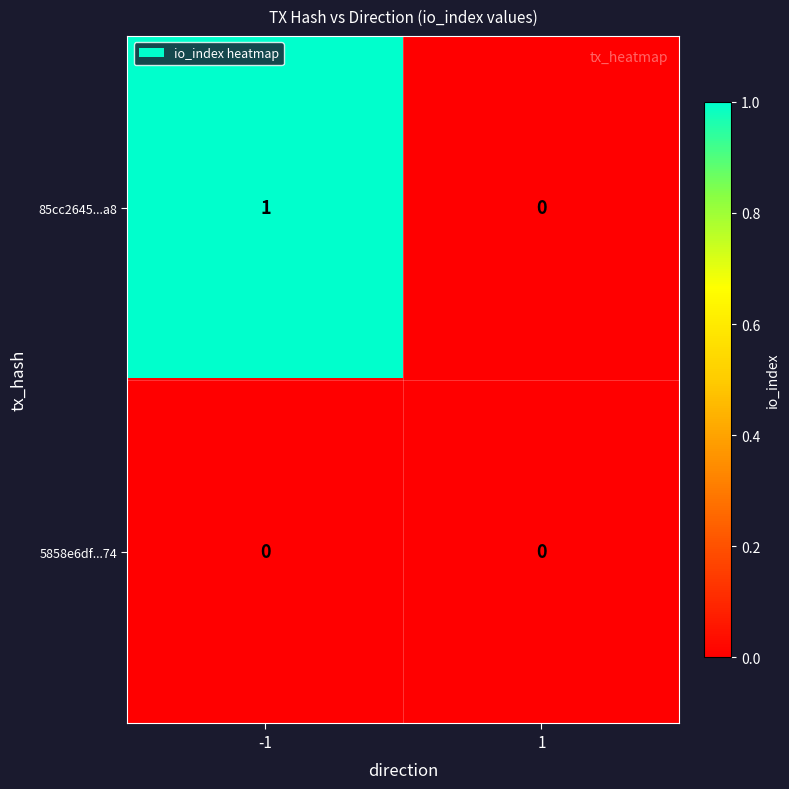

Which series has the largest range (max minus min)?

85cc2645...a8